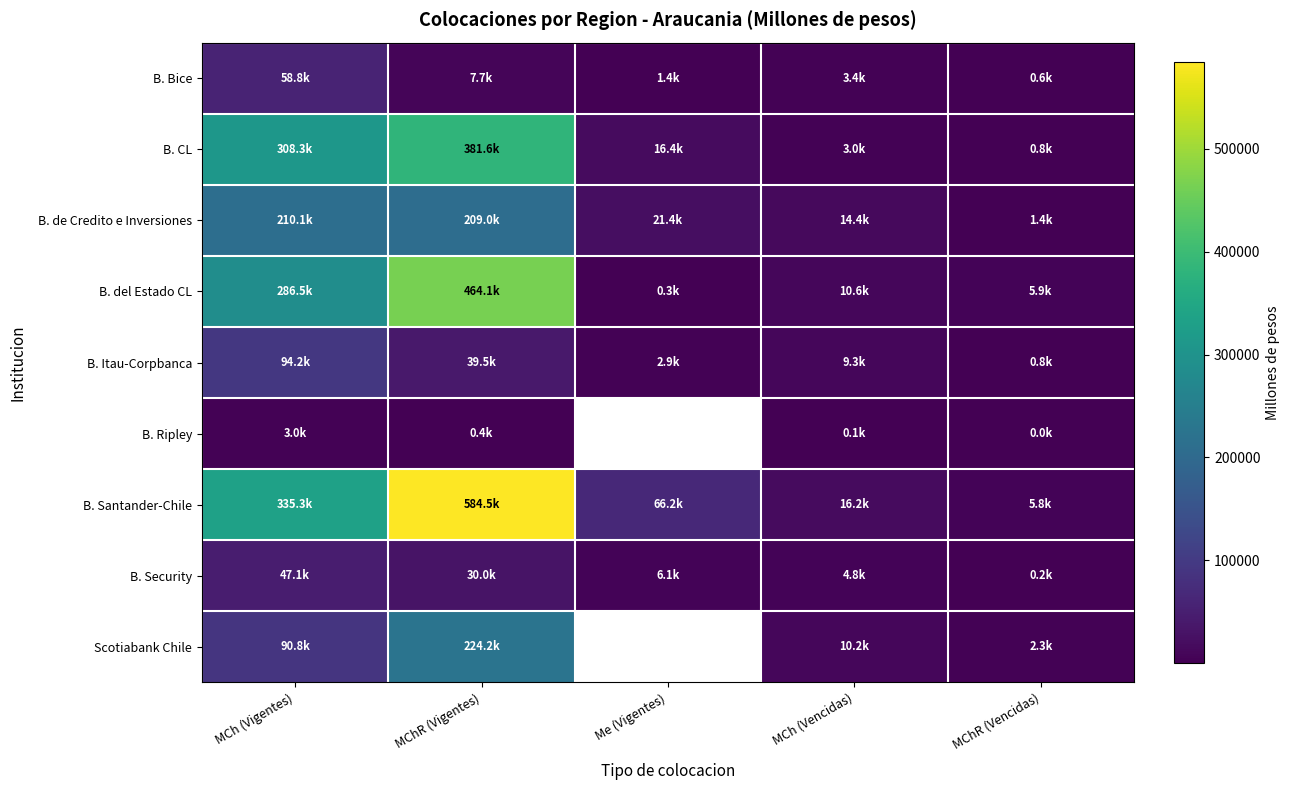

The value of B. de Credito e Inversiones at MCh (Vigentes) is 65142.0. True or false?

False